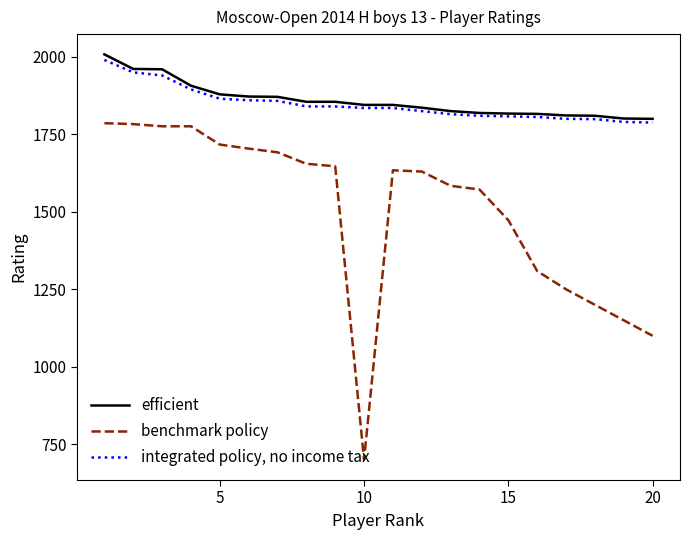

What is the greatest value displayed?

2008